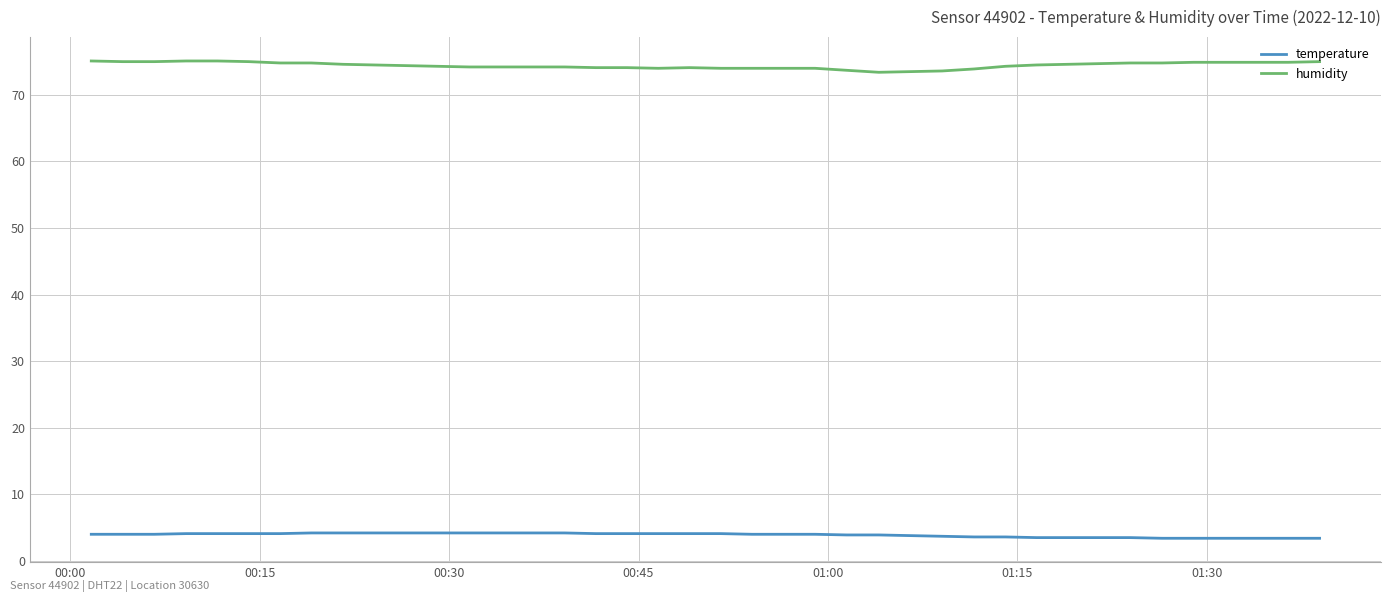

True or false: temperature and humidity cross at least once.

False